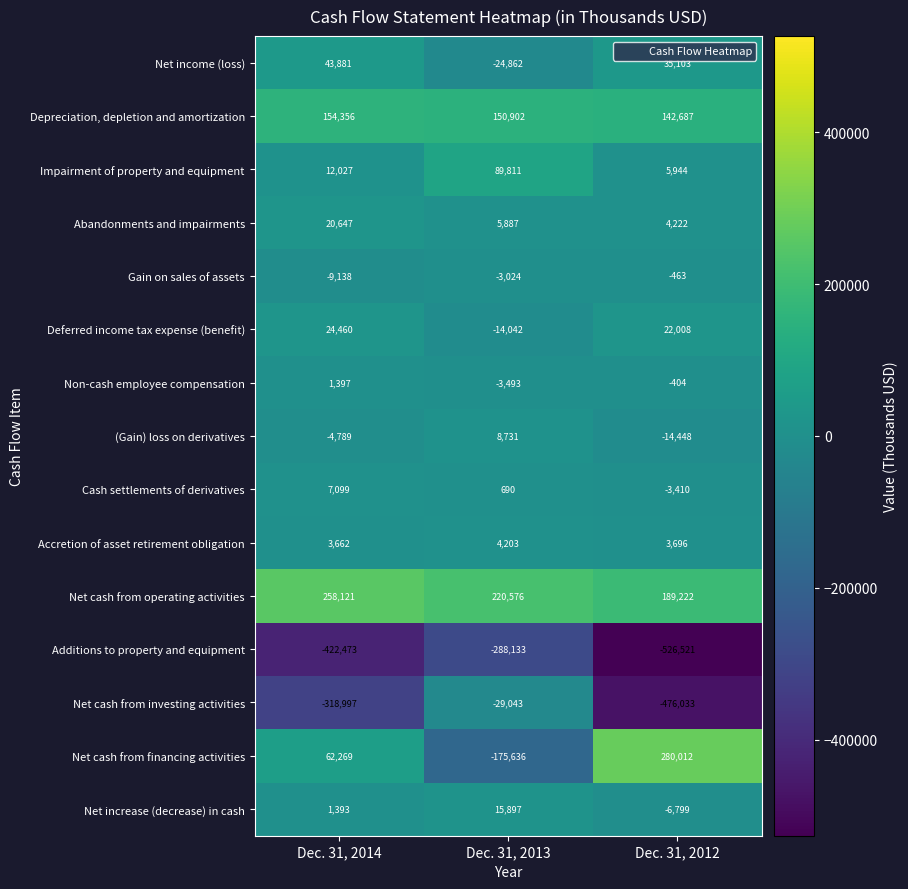

What is the sum of all Non-cash employee compensation values?

-2500